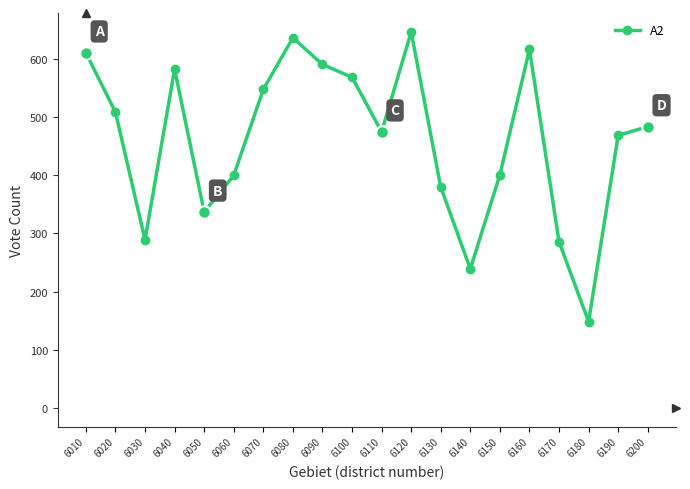

How many points are higher than both their immediate neighbors (excluding endpoints)?

4